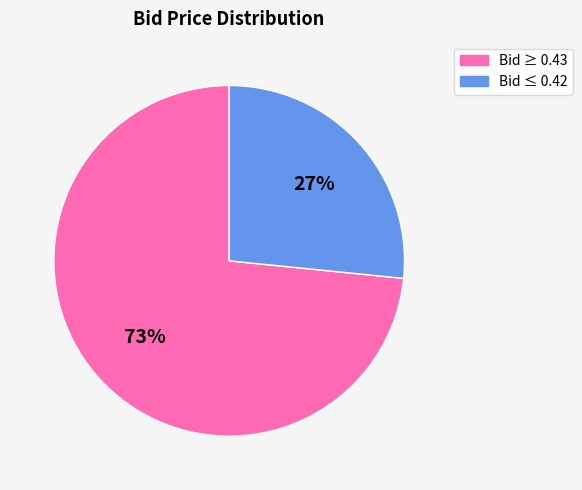

Does Bid ≥ 0.43 account for over 50% of the chart?

Yes